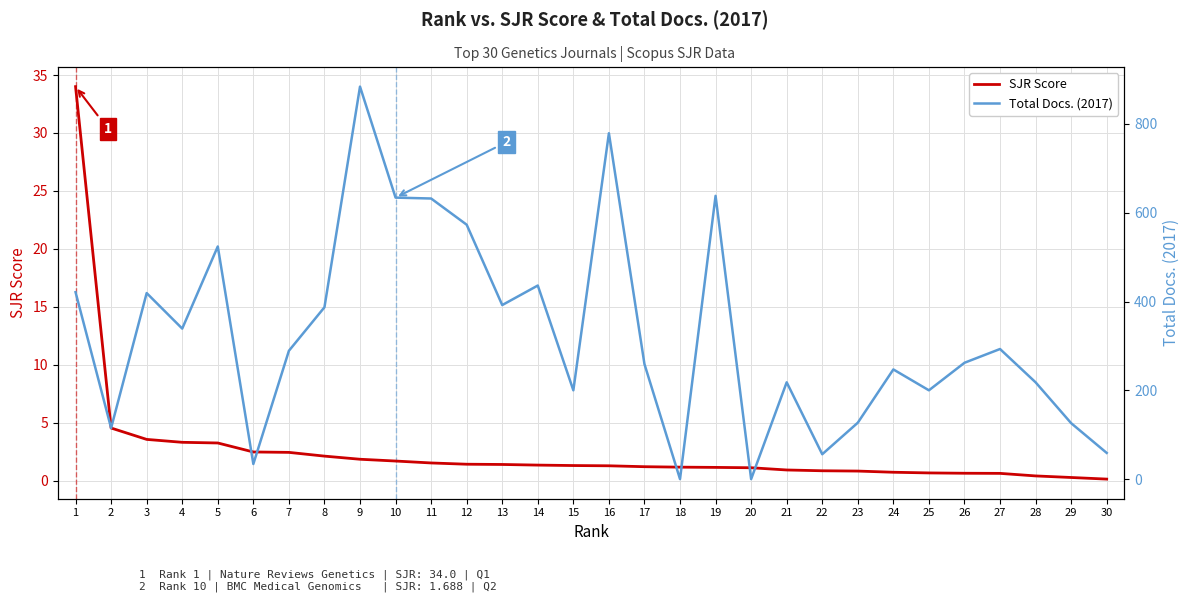

What is the value of the Total Docs. (2017) point at the 4th from the left?

339.0